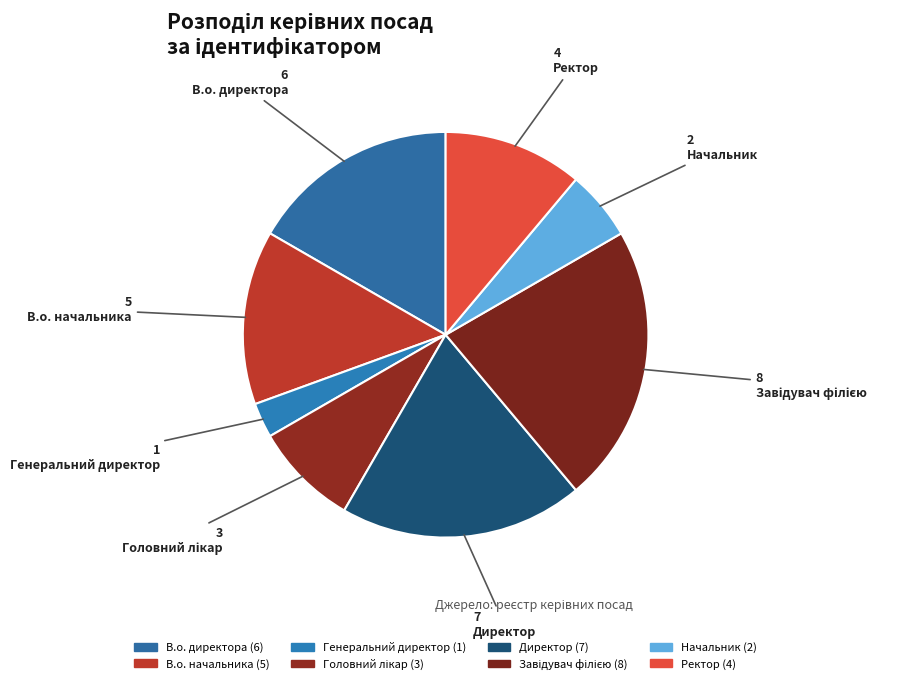

Count the number of slices in the pie.

8